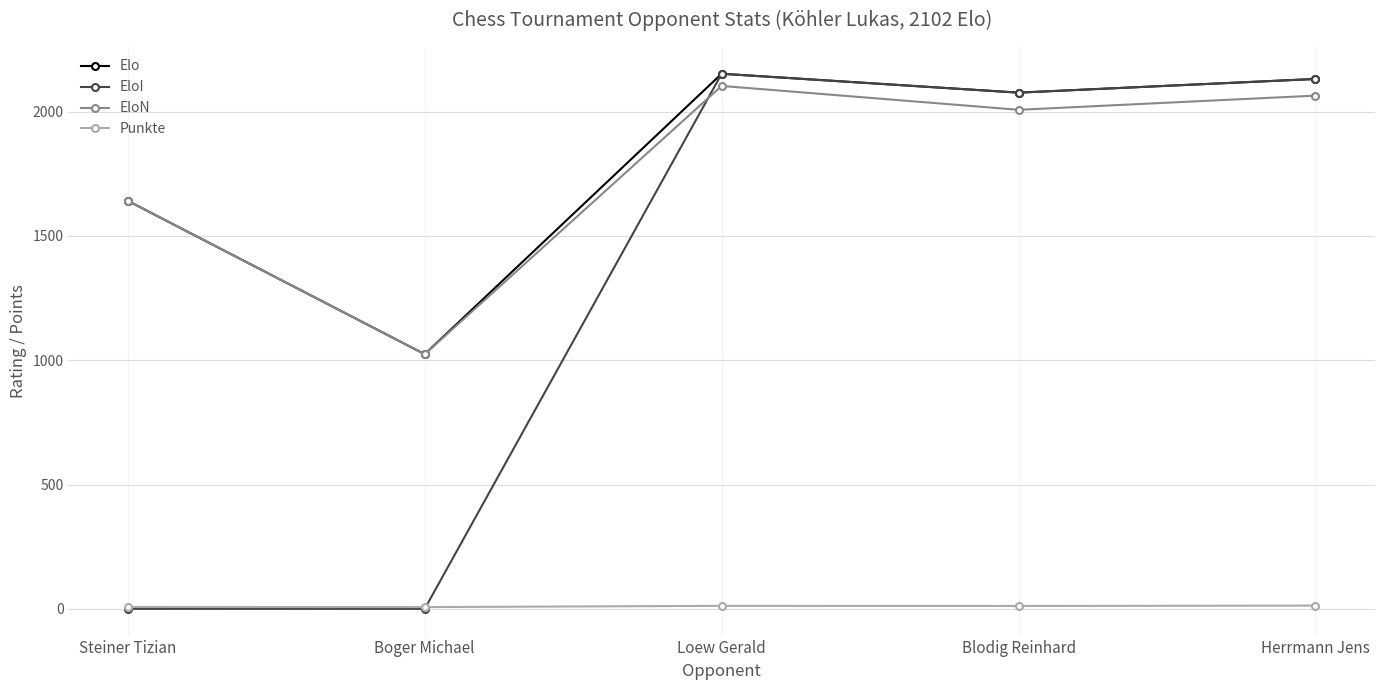

Between Steiner Tizian and Herrmann Jens, which series saw the biggest shift?

EloI